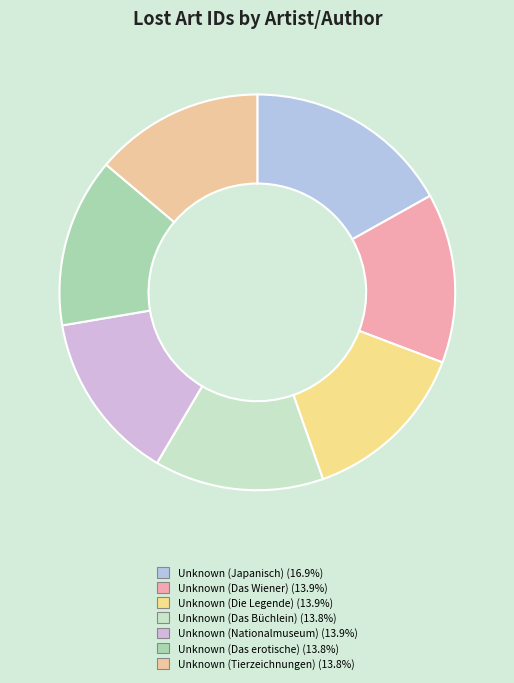

To the nearest percent, what is the combined percentage of Unknown (Japanisch) and Unknown (Das Wiener)?

31%